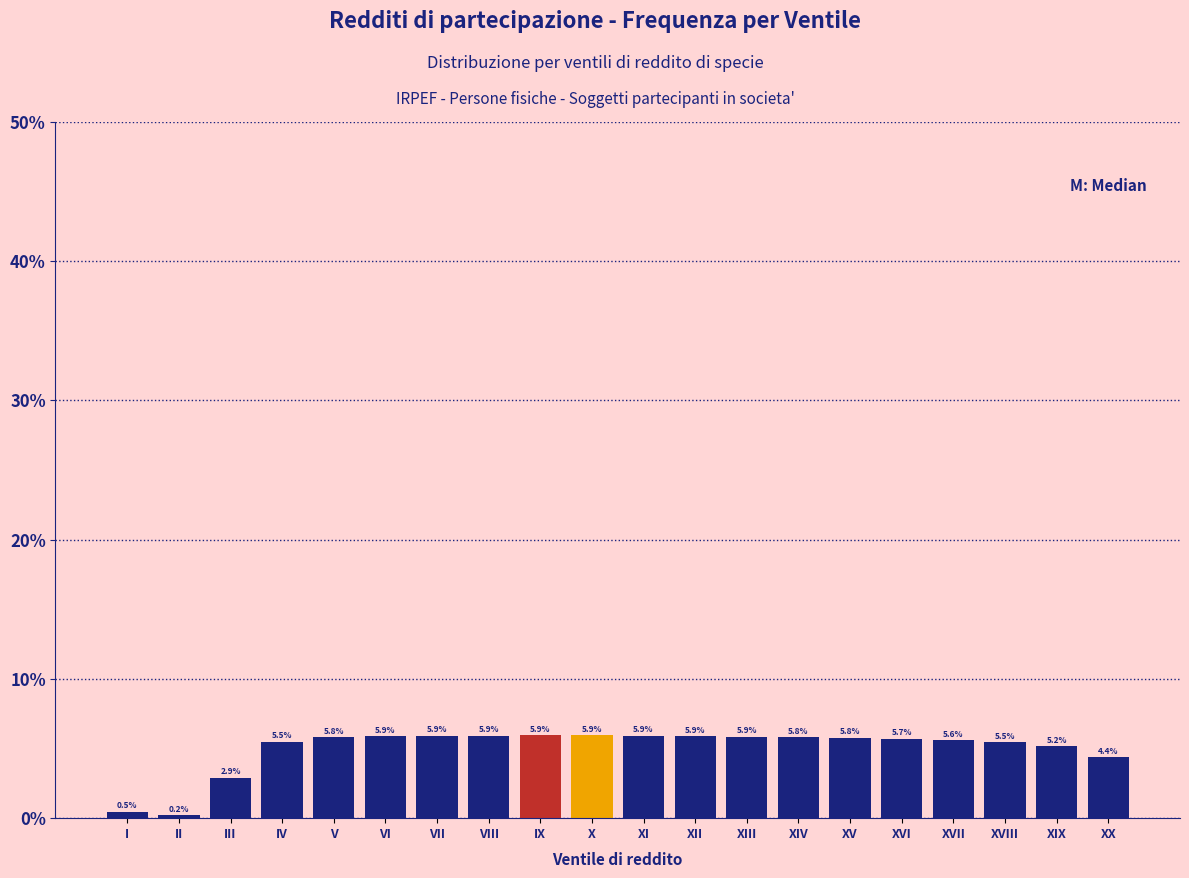

Reading left to right, extract all data points from this chart.

0.5	0.2	2.9	5.5	5.8	5.9	5.9	5.9	5.9	5.9	5.9	5.9	5.9	5.8	5.8	5.7	5.6	5.5	5.2	4.4